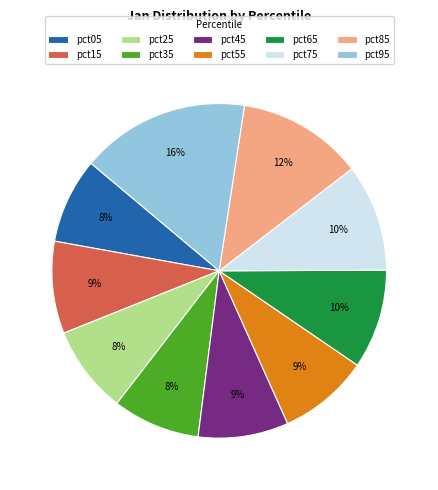

How many slices are in this pie chart?

10